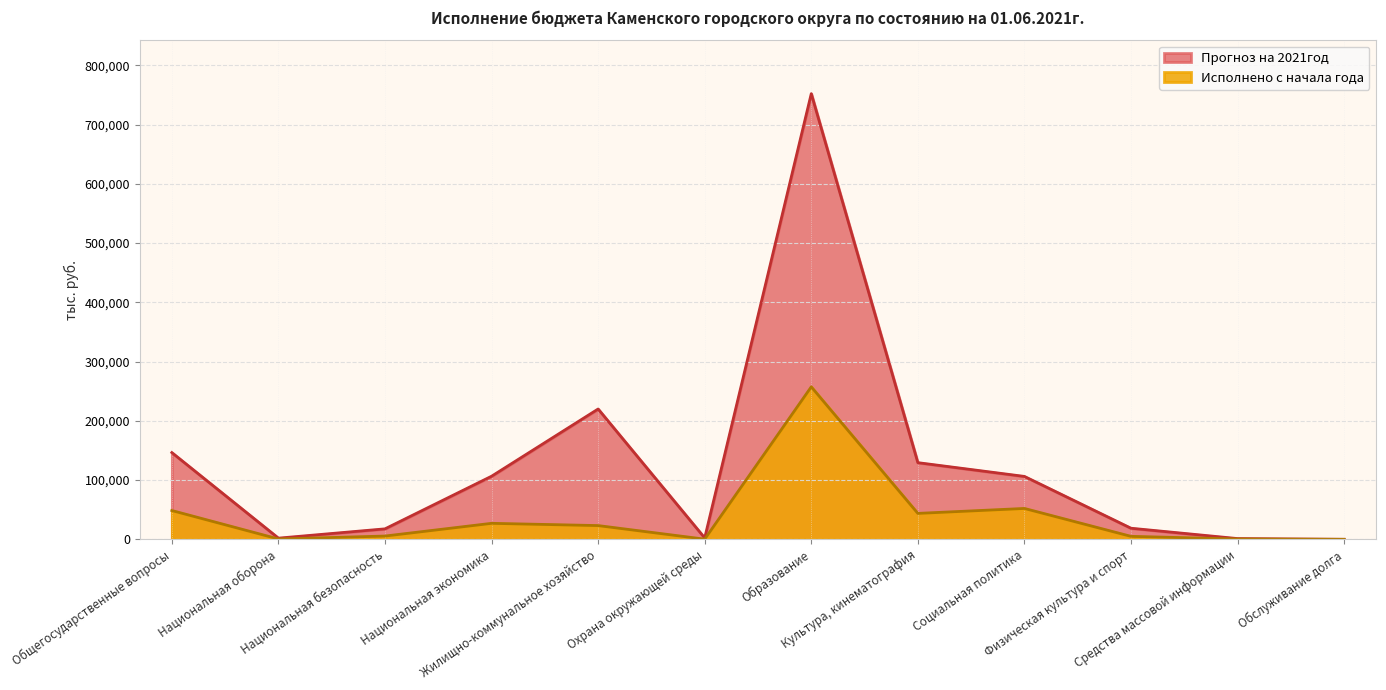

What is the difference between the maximum and minimum values in the Прогноз на 2021год series?

752316.9